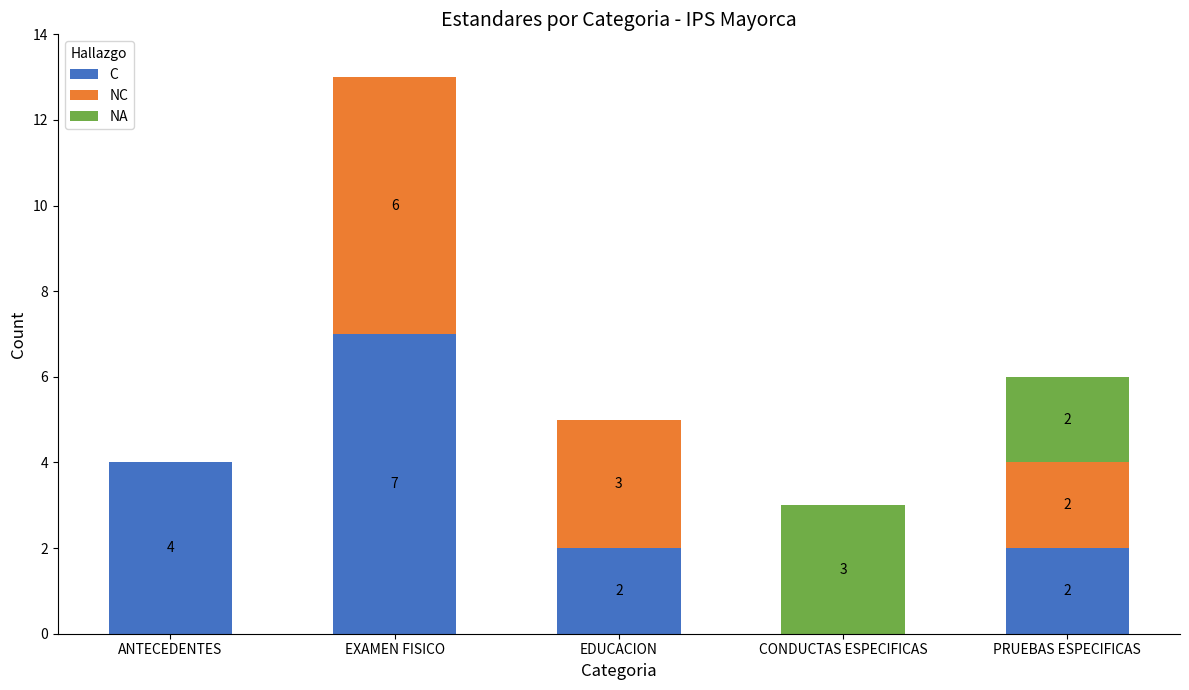

True or false: C has a value of 1 at PRUEBAS ESPECIFICAS.

False